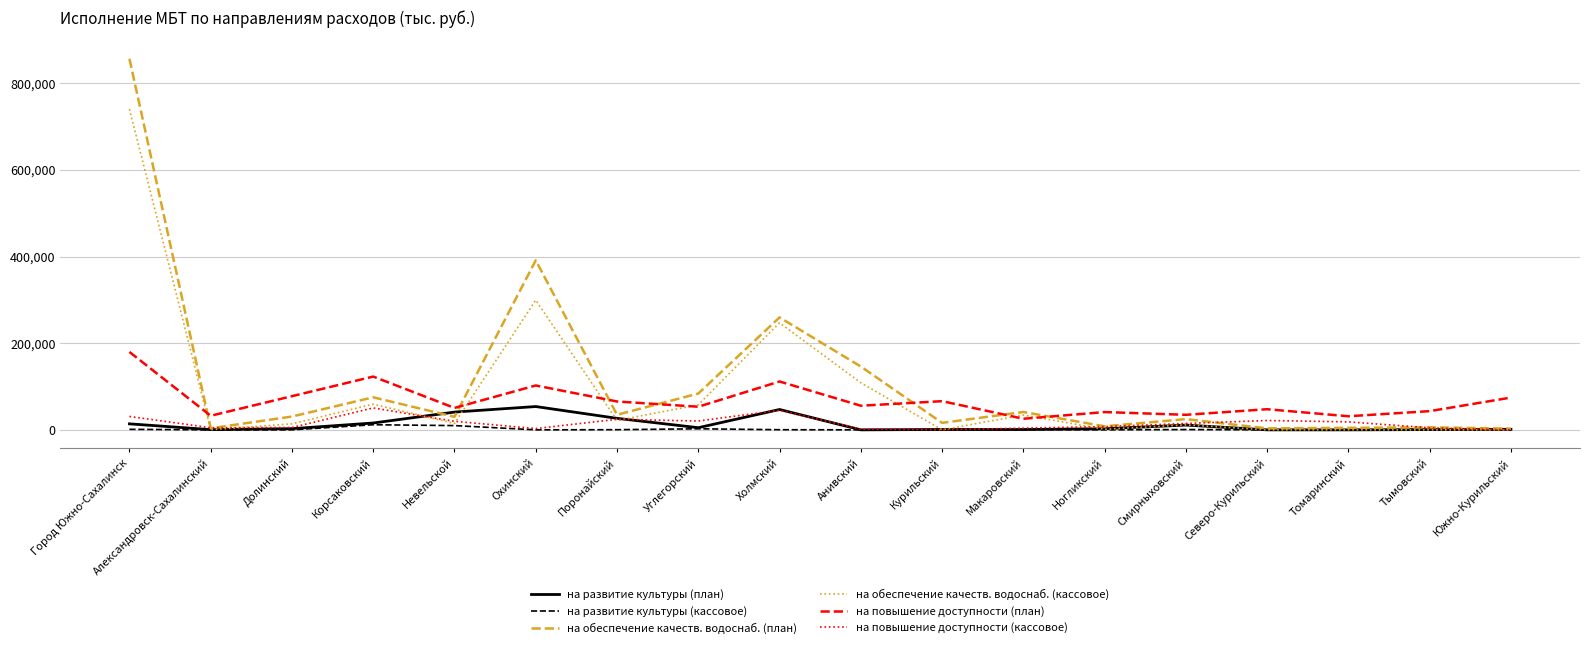

At how many categories does at least one series exceed 675371?

1